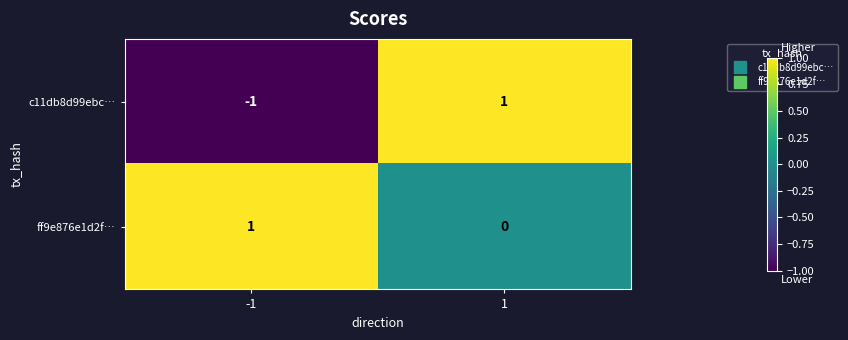

At which category is the sum across all series the highest?

1